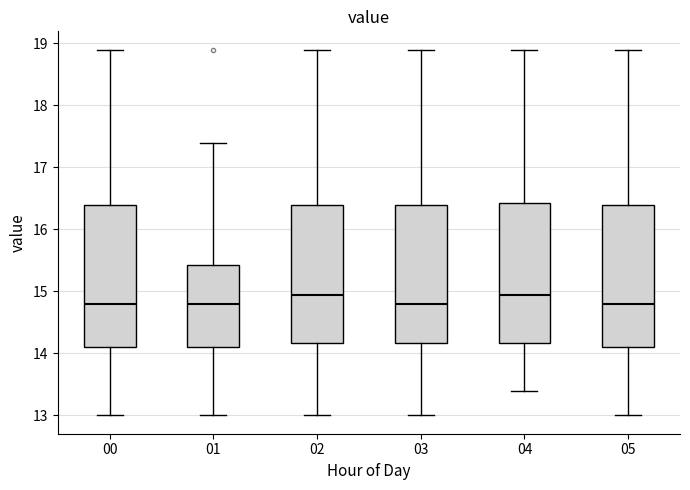

Where does the upper whisker of the box at x = 02 end on the y-axis? The values are not printed on the chart, so give them approximately, as read against the axis.

18.9